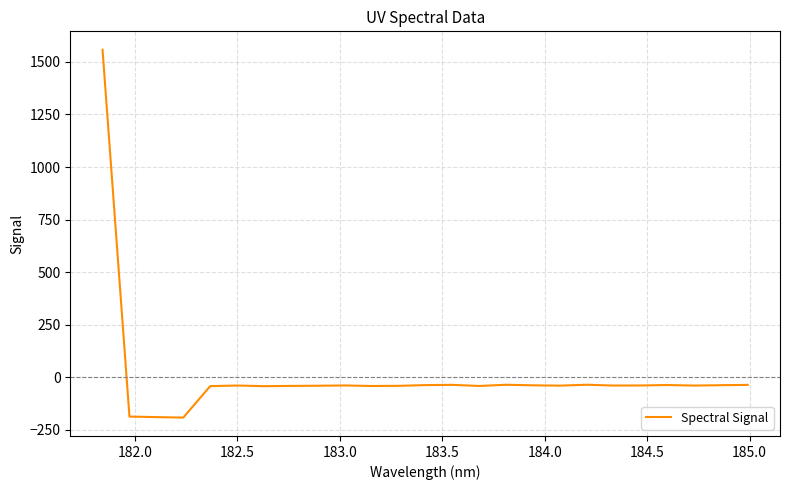

What is the difference between the maximum and minimum values?

1748.5